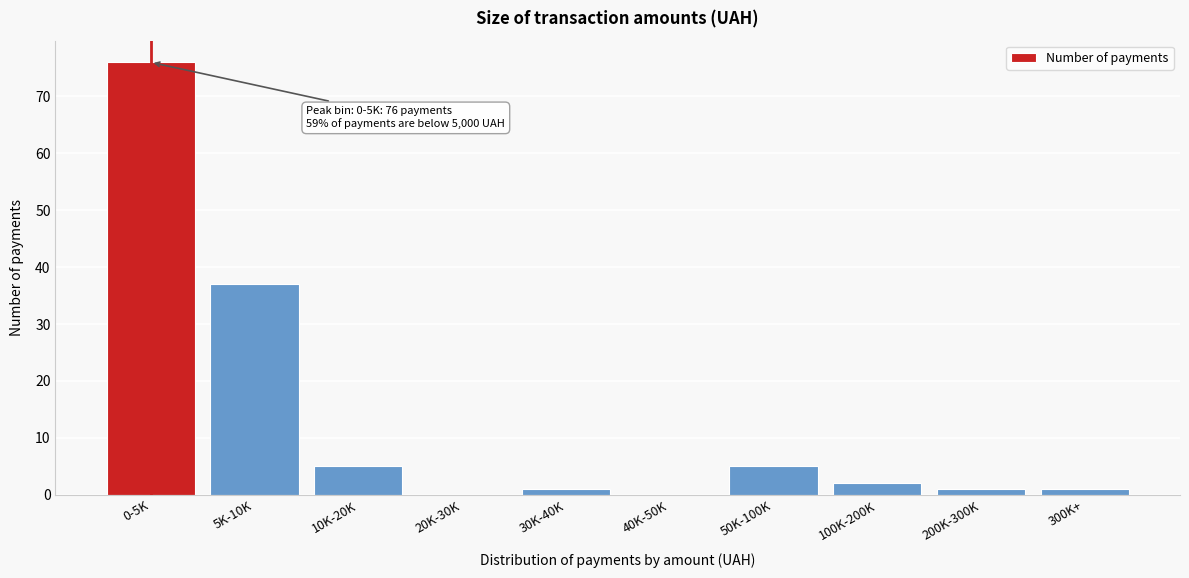

Reading right to left, extract all data points from this chart.

300K+=1	200K-300K=1	100K-200K=2	50K-100K=5	40K-50K=0	30K-40K=1	20K-30K=0	10K-20K=5	5K-10K=37	0-5K=76